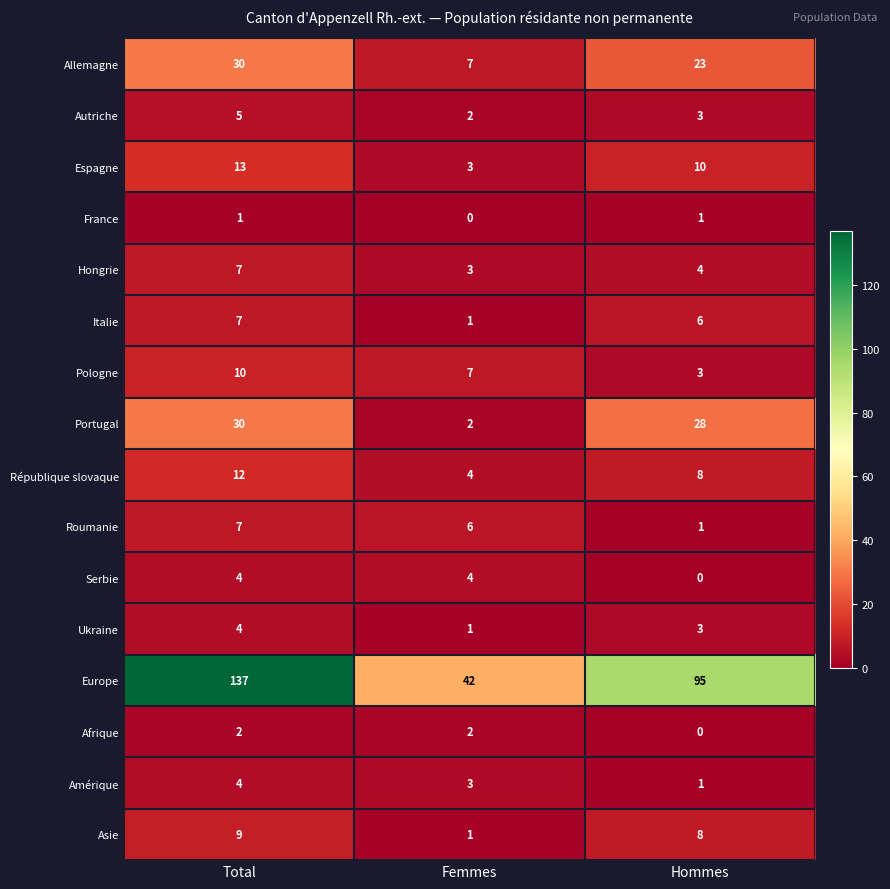

What is the total value across all series at Femmes?

88